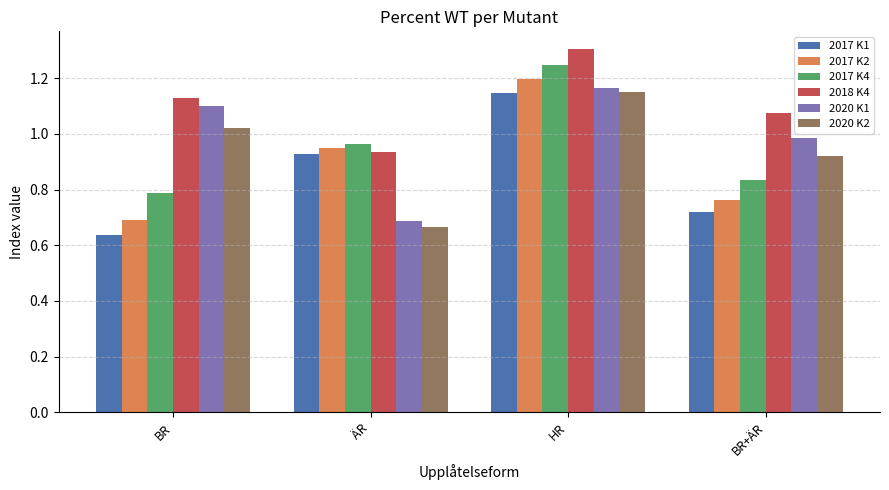

What are all the series names shown in the legend?

2017 K1, 2017 K2, 2017 K4, 2018 K4, 2020 K1, 2020 K2